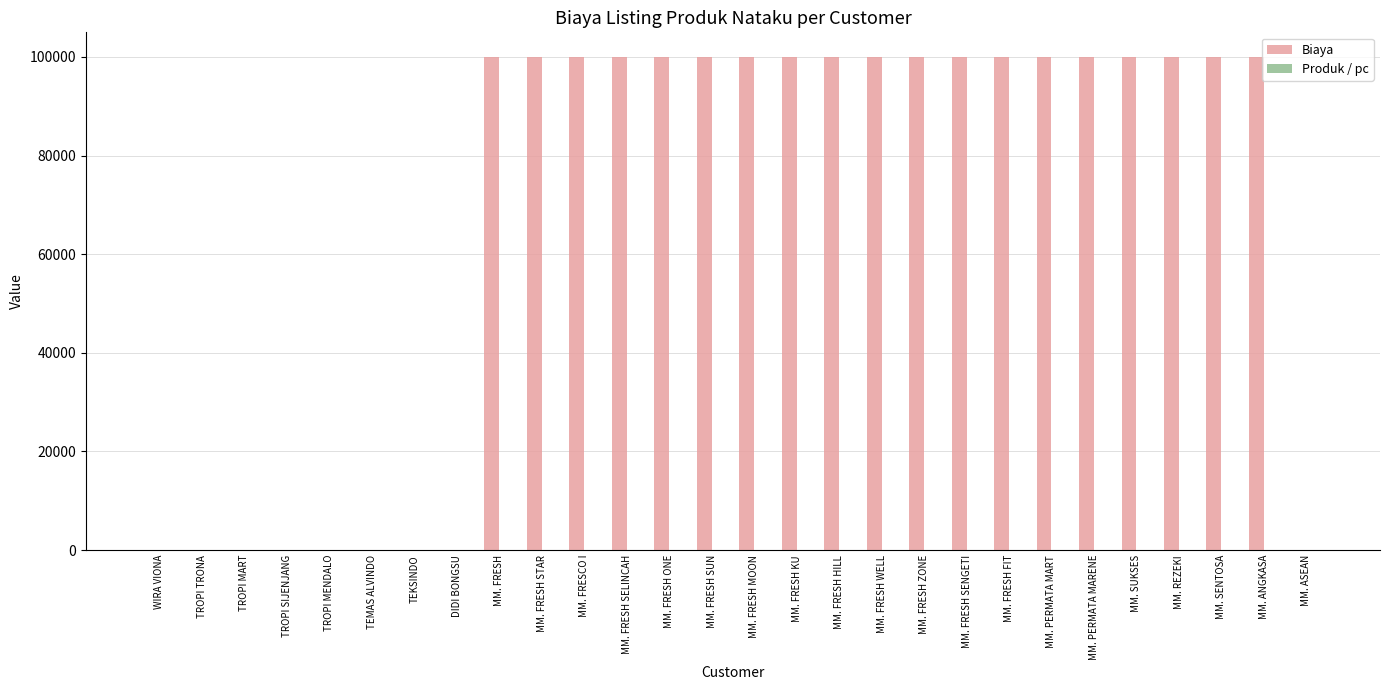

The Biaya series shows 100000 at MM. FRESCO I. True or false?

True